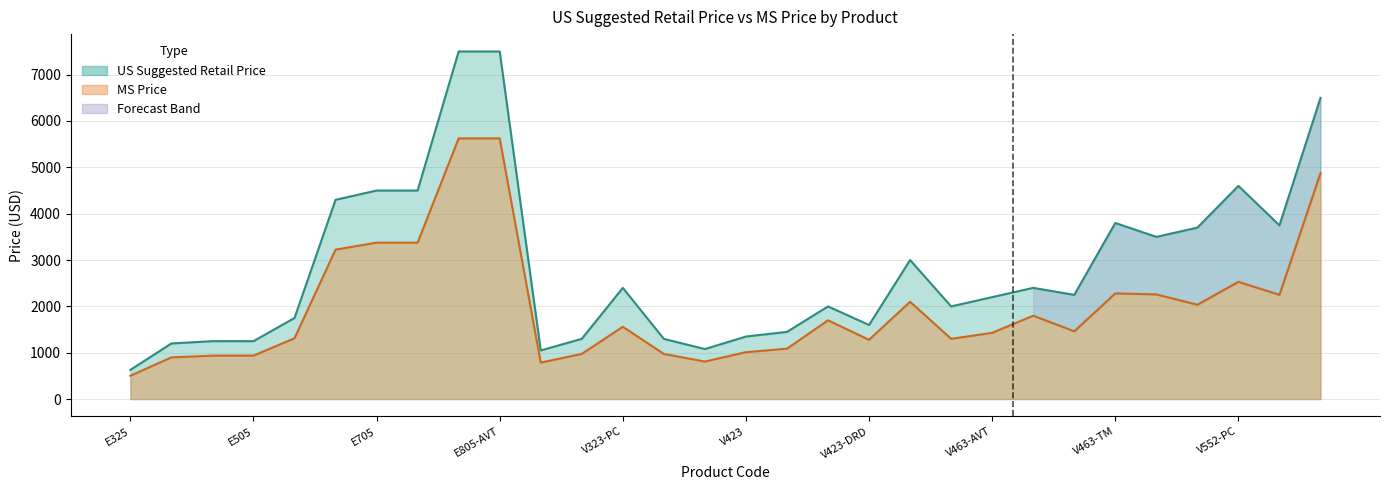

At which label does MS Price first exceed 1559?

E655